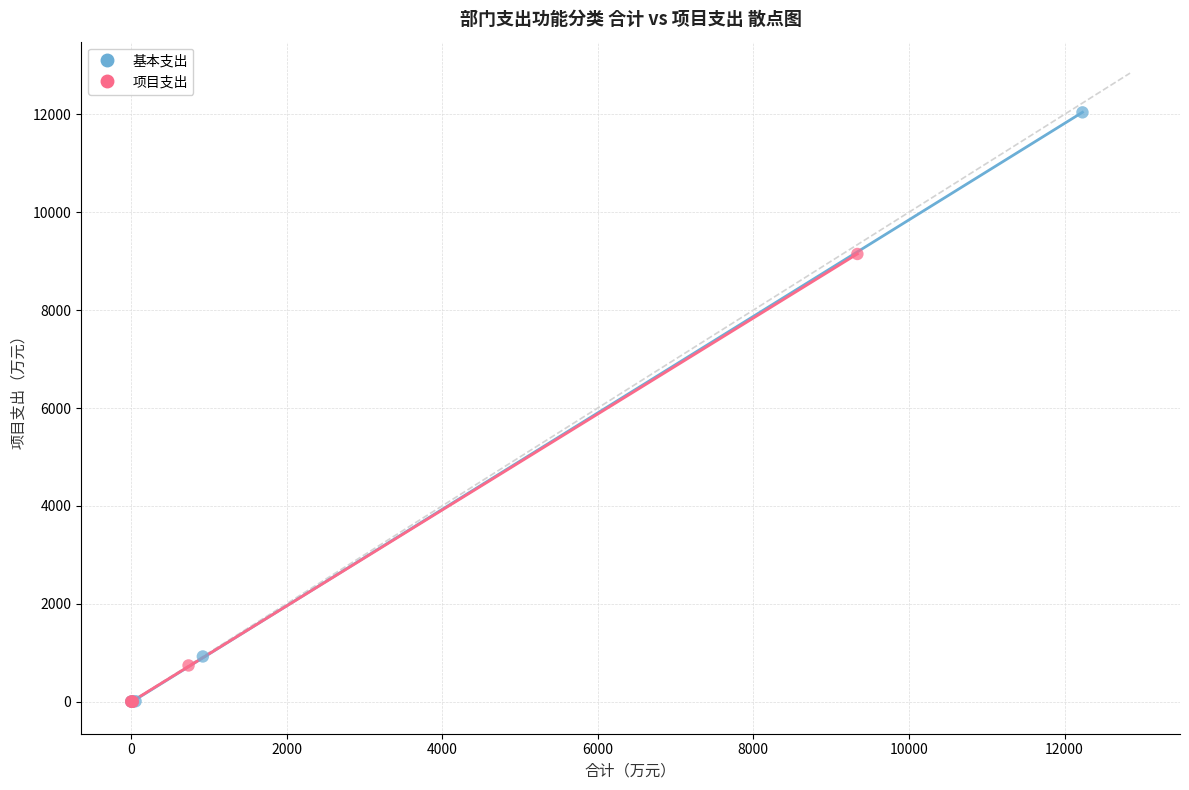

Which series has the widest spread of Y values?

基本支出